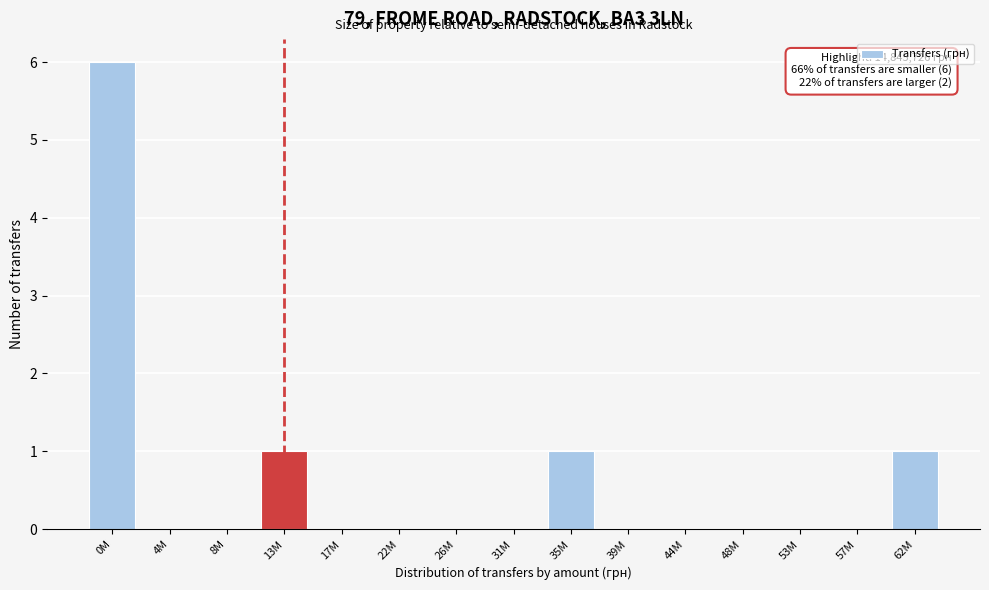

Reading left to right, extract all data points from this chart.

0M=6	4M=0	8M=0	13M=1	17M=0	22M=0	26M=0	31M=0	35M=1	39M=0	44M=0	48M=0	53M=0	57M=0	62M=1